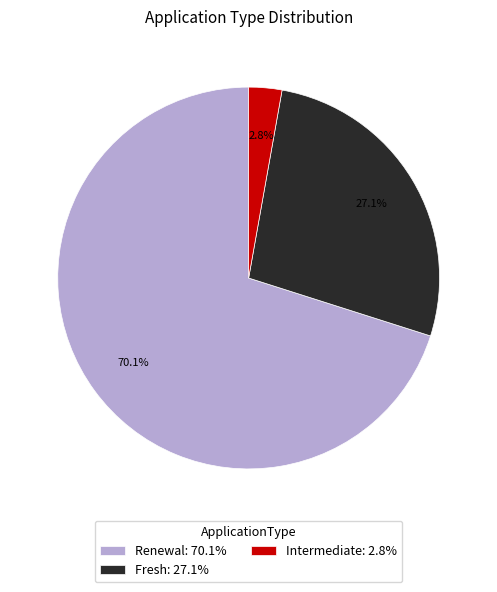

How many slices are in this pie chart?

3